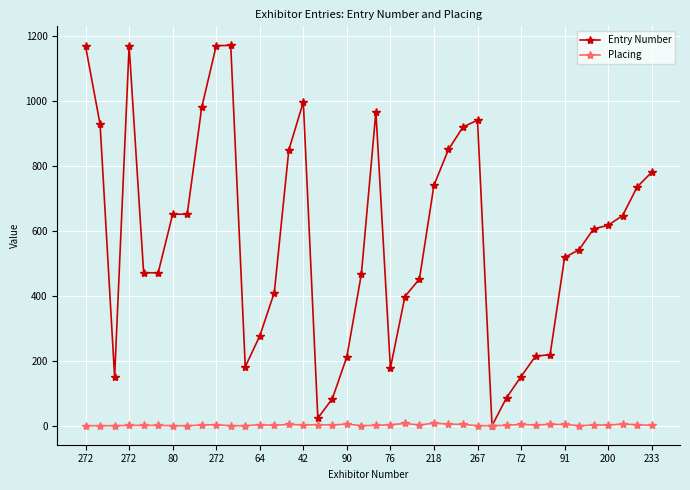

What is the greatest value displayed?

1170